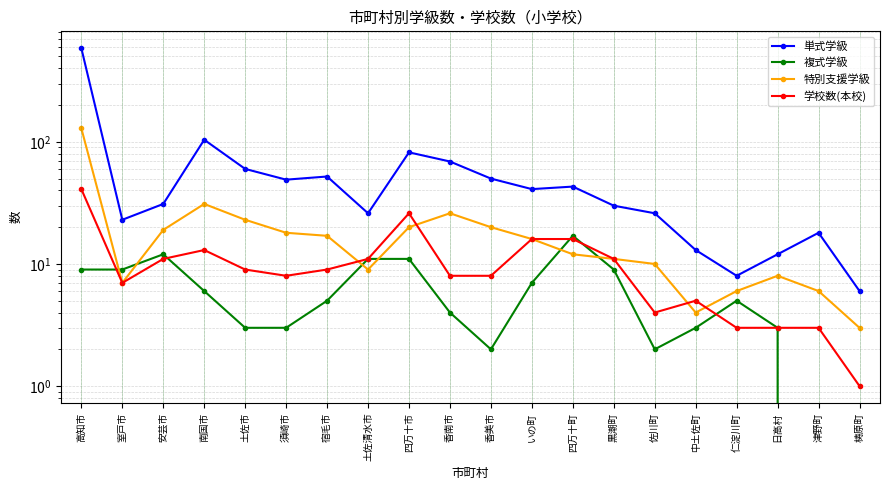

Is the value of 単式学級 at 安芸市 greater than the value of 学校数(本校) at 南国市?

Yes